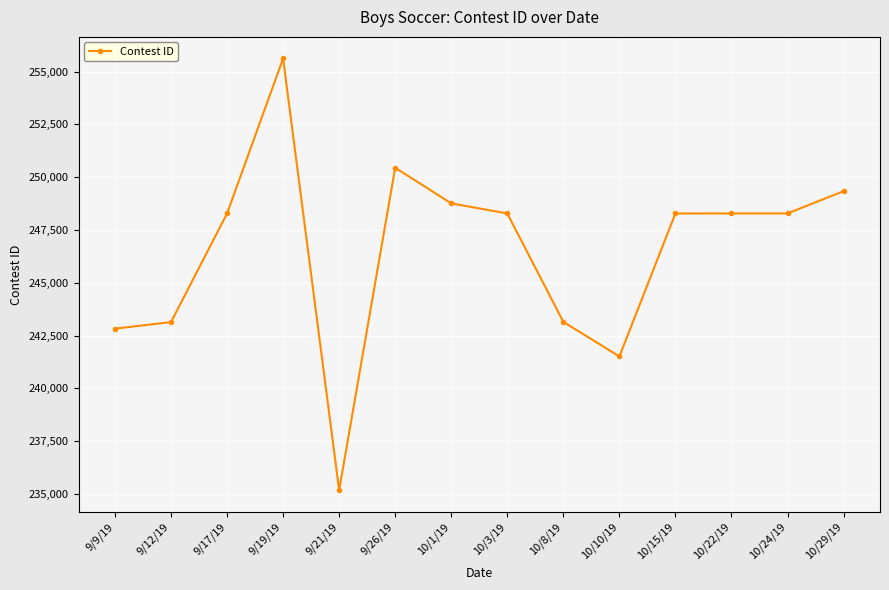

What is the difference between the maximum and minimum values?

20445